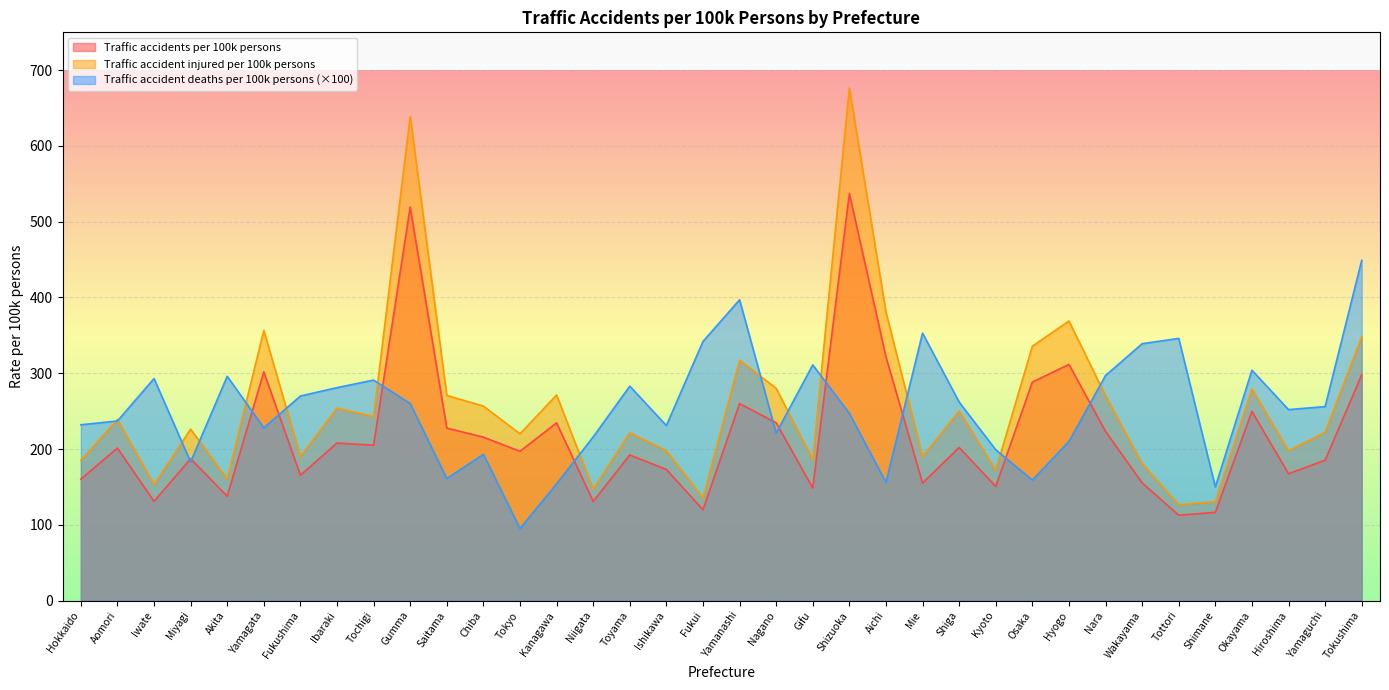

Does the chart display data point markers on the line(s)?

No